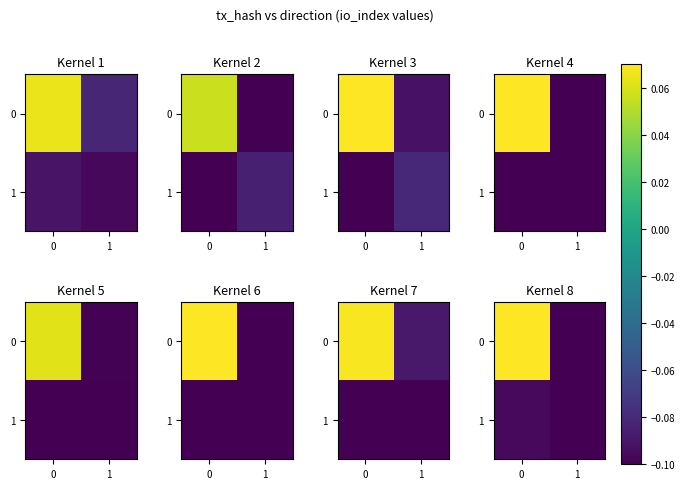

How many 0 values are between 0 and 1?

1